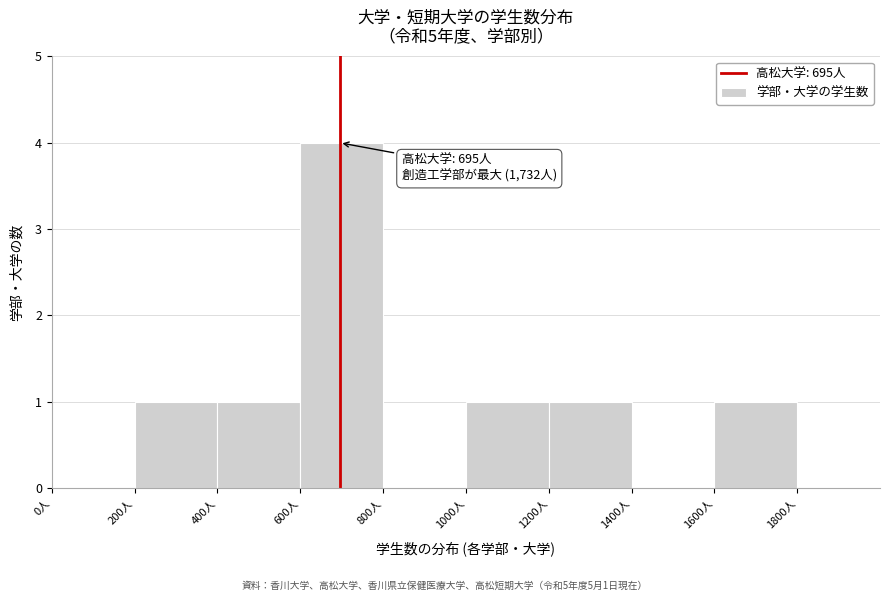

Which range on the x-axis has the tallest bar?

600 to 800